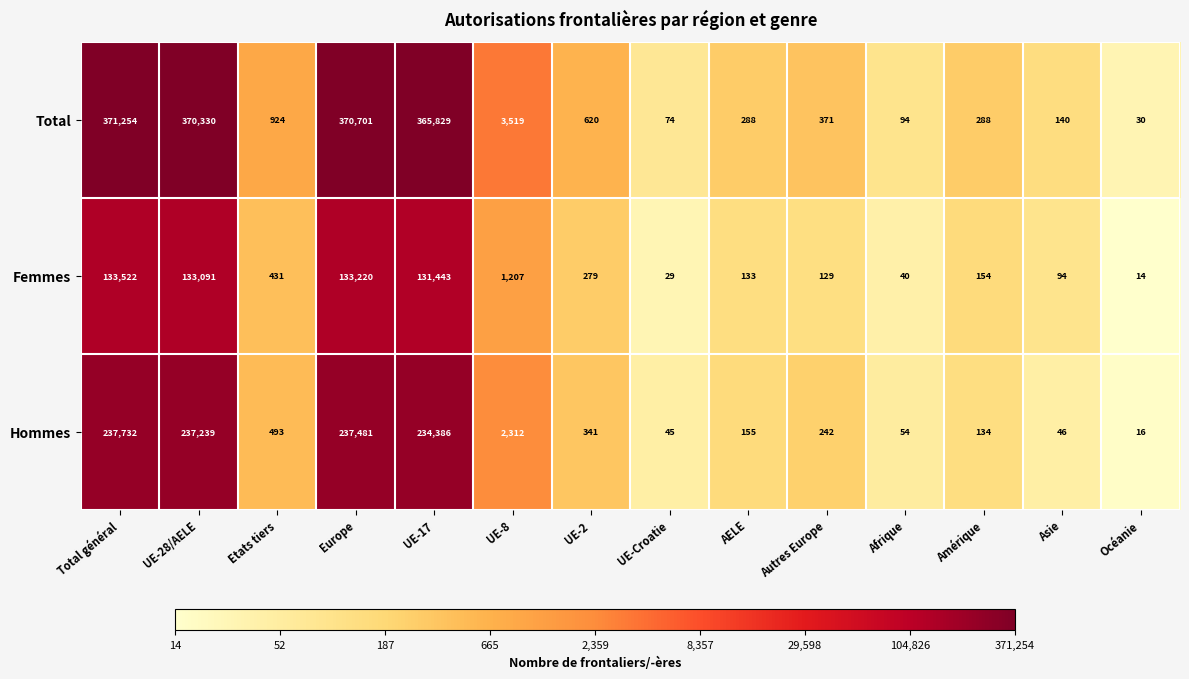

List the series in order of their peak value, highest first.

Total, Hommes, Femmes